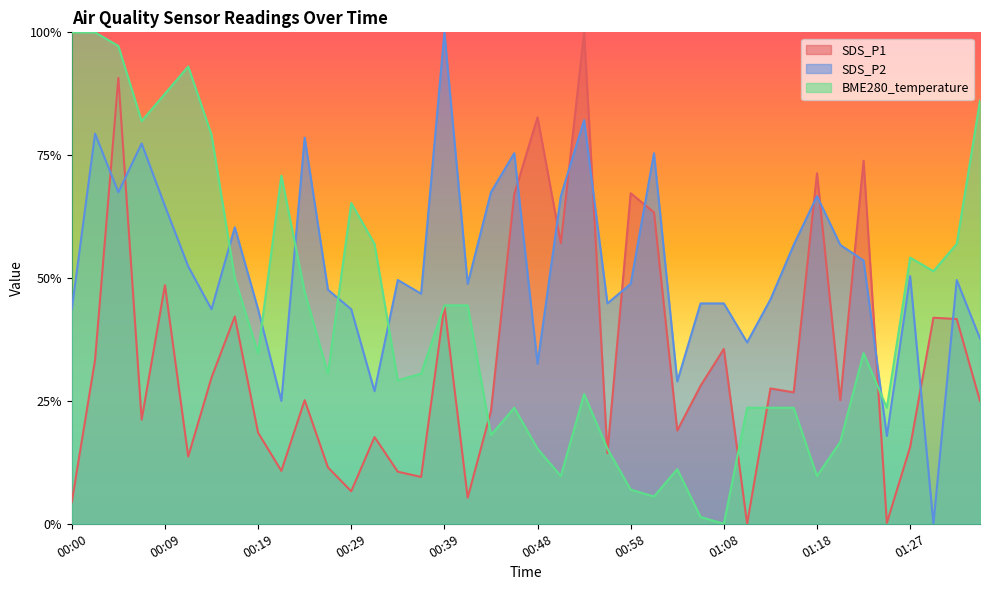

Reading left to right, transcribe all the data shown in this chart.

SDS_P1: 00:00=0.0	00:02=0.3	00:04=0.9	00:07=0.2	00:09=0.5	00:12=0.1	00:14=0.3	00:17=0.4	00:19=0.2	00:22=0.1	00:24=0.3	00:26=0.1	00:29=0.1	00:31=0.2	00:34=0.1	00:36=0.1	00:39=0.4	00:41=0.1	00:43=0.2	00:46=0.7	00:48=0.8	00:51=0.6	00:53=1.0	00:56=0.1	00:58=0.7	01:01=0.6	01:03=0.2	01:05=0.3	01:08=0.4	01:10=0.0	01:13=0.3	01:15=0.3	01:18=0.7	01:20=0.3	01:23=0.7	01:25=0.0	01:27=0.2	01:30=0.4	01:32=0.4	01:35=0.2
SDS_P2: 00:00=0.4	00:02=0.8	00:04=0.7	00:07=0.8	00:09=0.6	00:12=0.5	00:14=0.4	00:17=0.6	00:19=0.4	00:22=0.2	00:24=0.8	00:26=0.5	00:29=0.4	00:31=0.3	00:34=0.5	00:36=0.5	00:39=1.0	00:41=0.5	00:43=0.7	00:46=0.8	00:48=0.3	00:51=0.7	00:53=0.8	00:56=0.4	00:58=0.5	01:01=0.8	01:03=0.3	01:05=0.4	01:08=0.4	01:10=0.4	01:13=0.5	01:15=0.6	01:18=0.7	01:20=0.6	01:23=0.5	01:25=0.2	01:27=0.5	01:30=0.0	01:32=0.5	01:35=0.4
BME280_temperature: 00:00=1.0	00:02=1.0	00:04=1.0	00:07=0.8	00:09=0.9	00:12=0.9	00:14=0.8	00:17=0.5	00:19=0.3	00:22=0.7	00:24=0.5	00:26=0.3	00:29=0.7	00:31=0.6	00:34=0.3	00:36=0.3	00:39=0.4	00:41=0.4	00:43=0.2	00:46=0.2	00:48=0.2	00:51=0.1	00:53=0.3	00:56=0.2	00:58=0.1	01:01=0.1	01:03=0.1	01:05=0.0	01:08=0.0	01:10=0.2	01:13=0.2	01:15=0.2	01:18=0.1	01:20=0.2	01:23=0.3	01:25=0.2	01:27=0.5	01:30=0.5	01:32=0.6	01:35=0.9